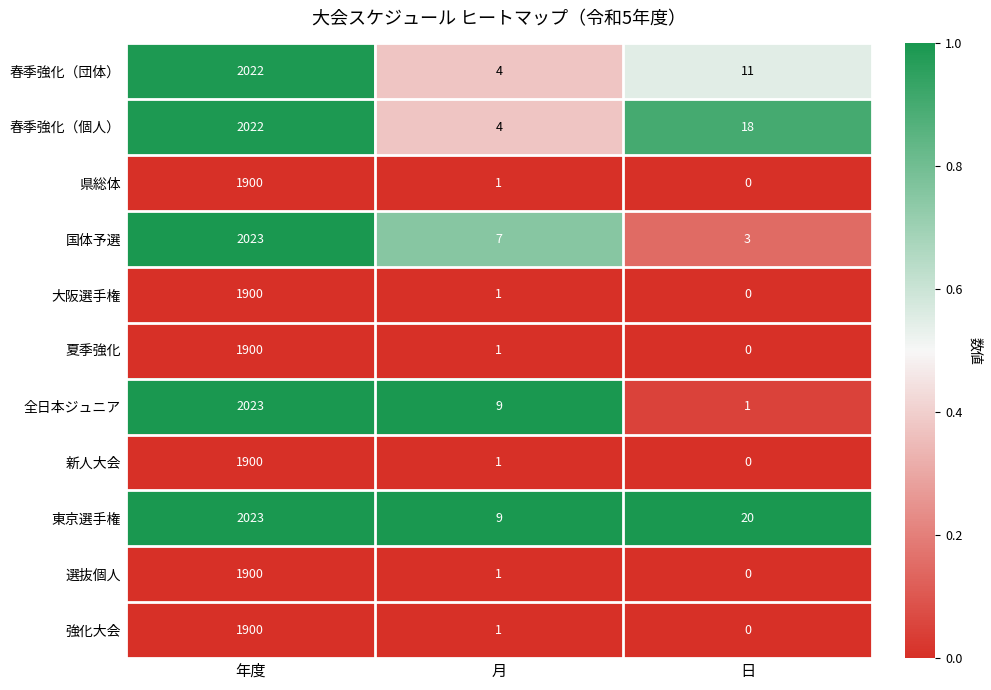

What value does the 東京選手権 series have at 月, to the nearest 10?

10